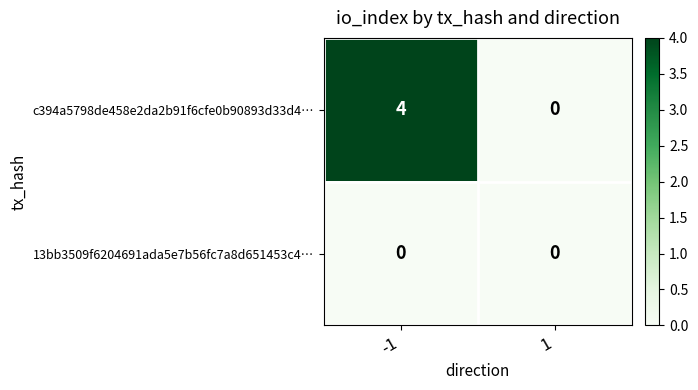

Which series has the largest range (max minus min)?

c394a5798de458e2da2b91f6cfe0b90893d33d4…